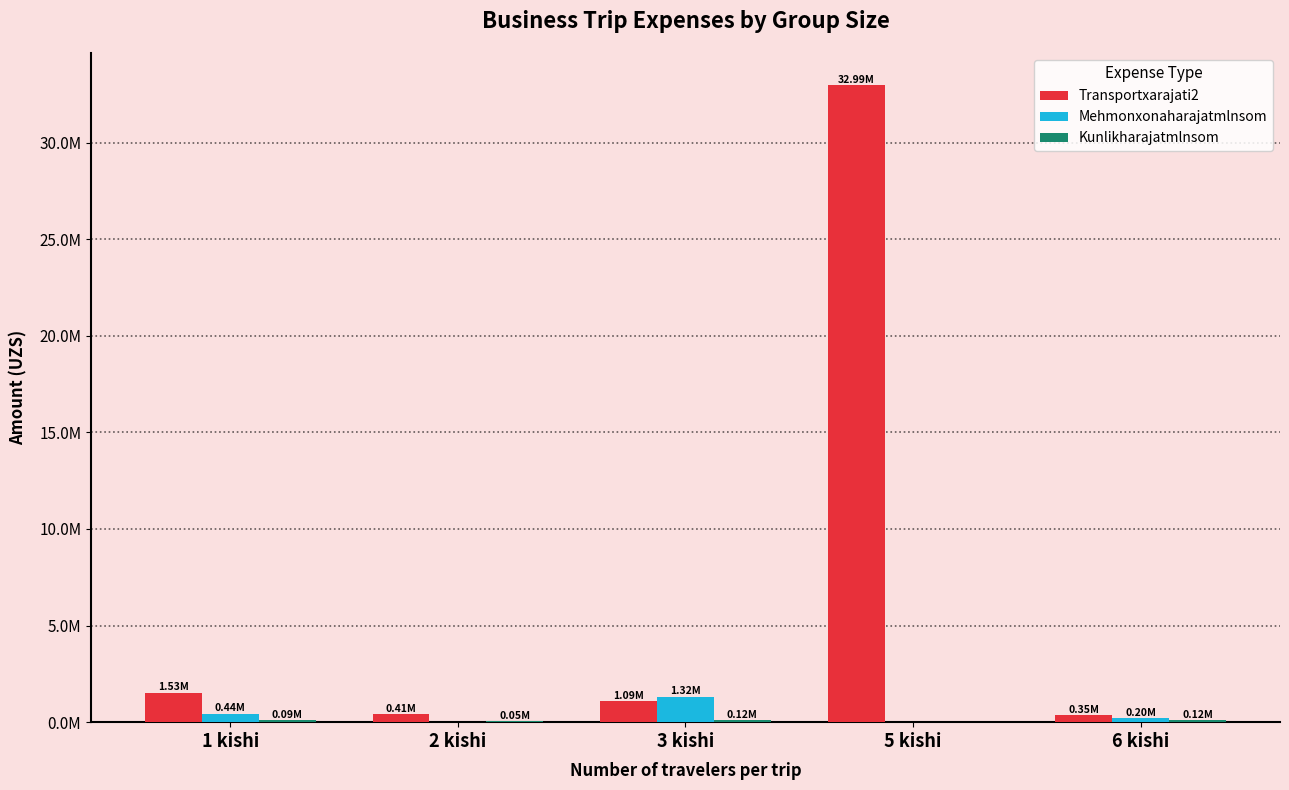

What is the average value of the Mehmonxonaharajatmlnsom series?

392000